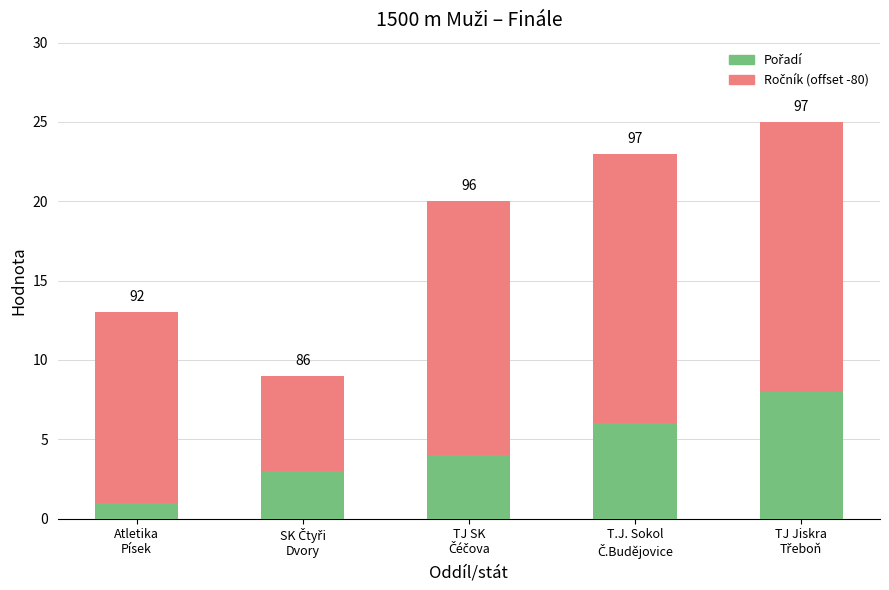

What is the difference between the maximum and minimum values in the Pořadí series?

7